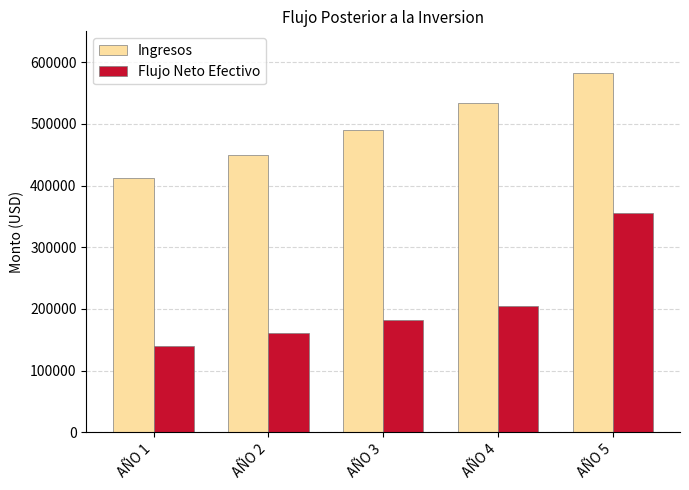

Which series has the widest spread of values?

Flujo Neto Efectivo